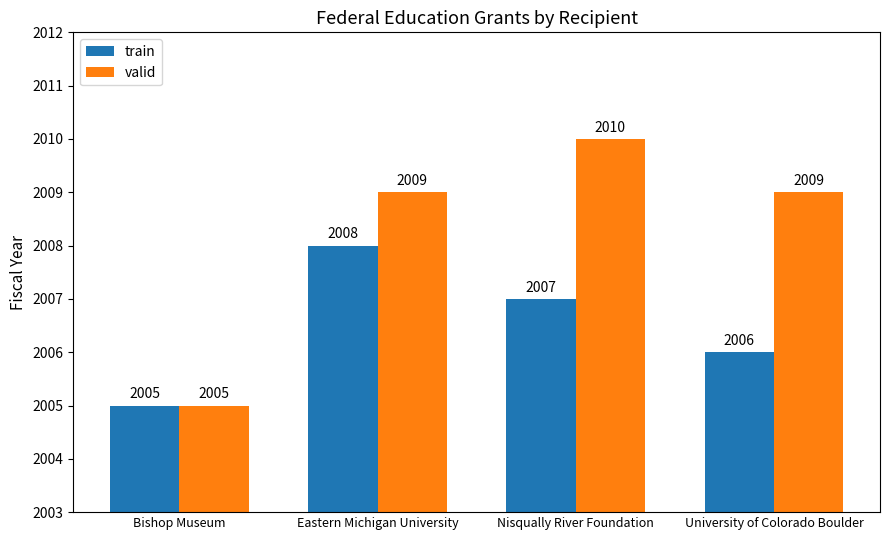

Rank the series by their maximum value, from highest to lowest.

valid, train